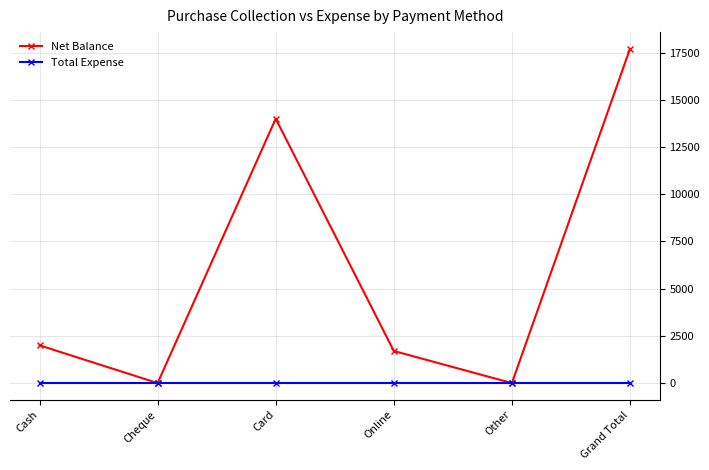

How many lines are shown in the chart?

2